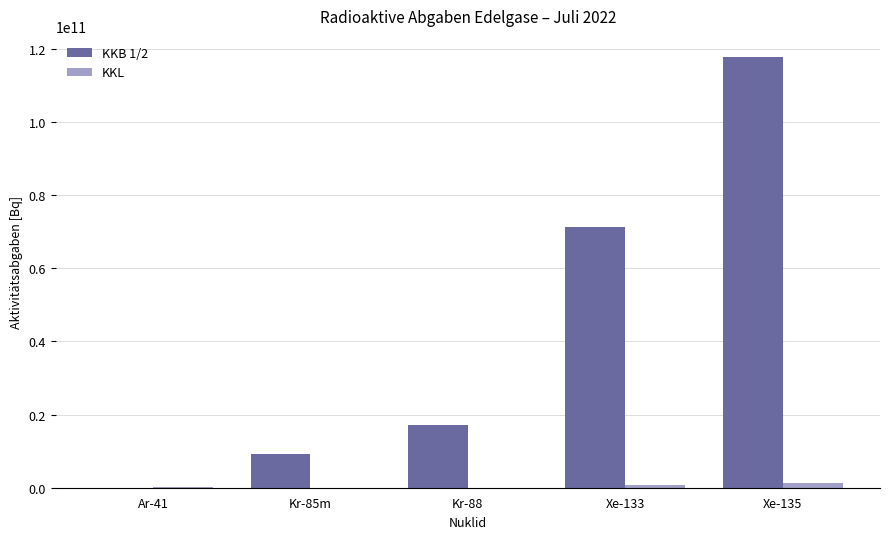

Which label corresponds to the largest value in the chart?

Xe-135